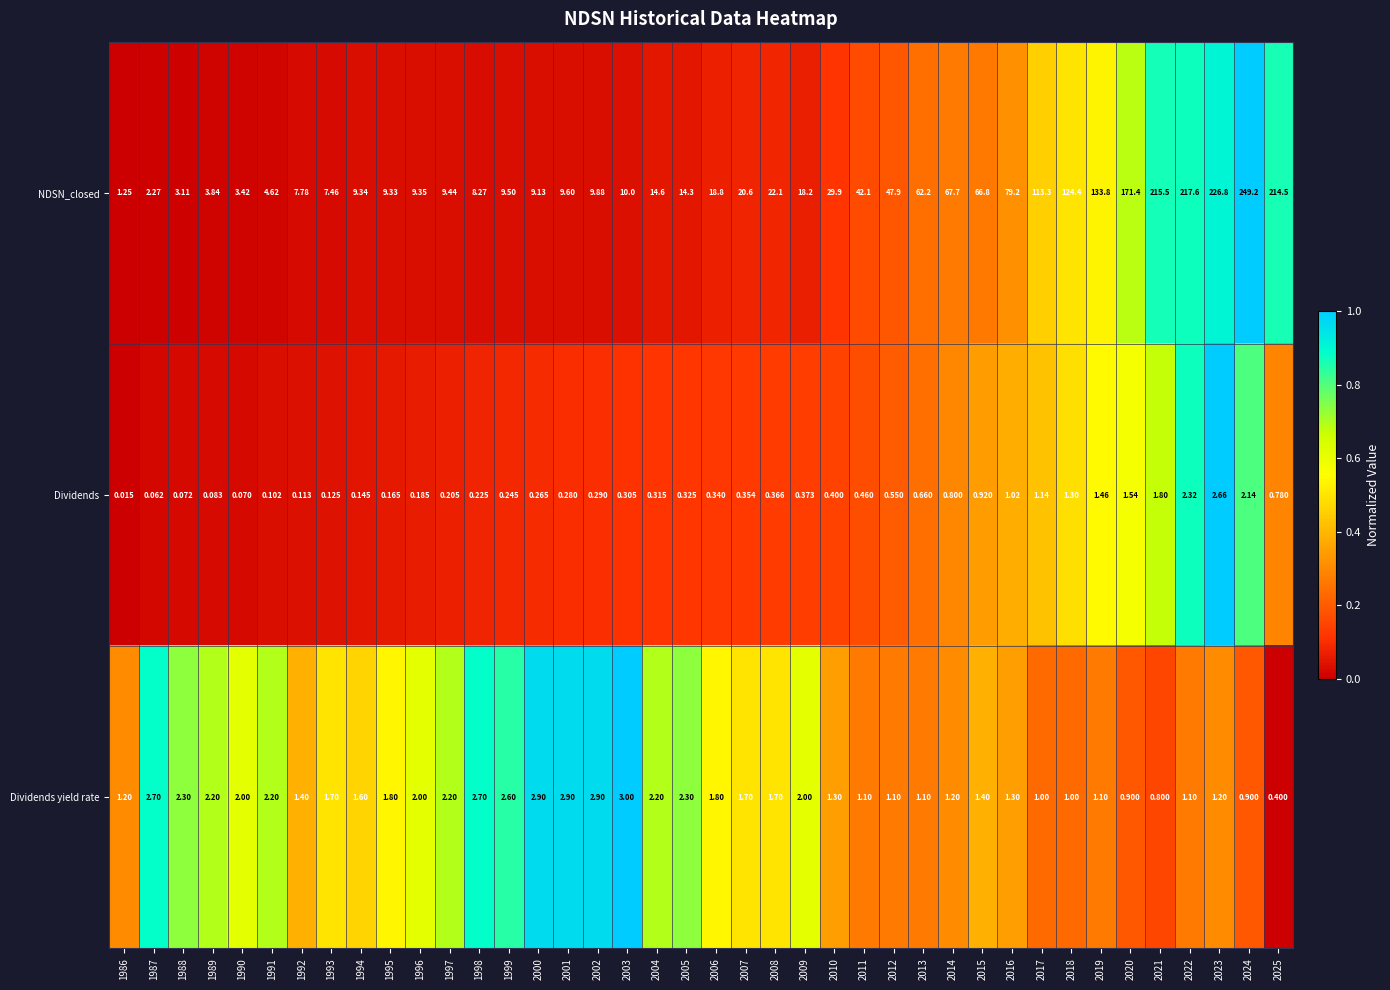

What is the total value across all series at 1990?

5.5